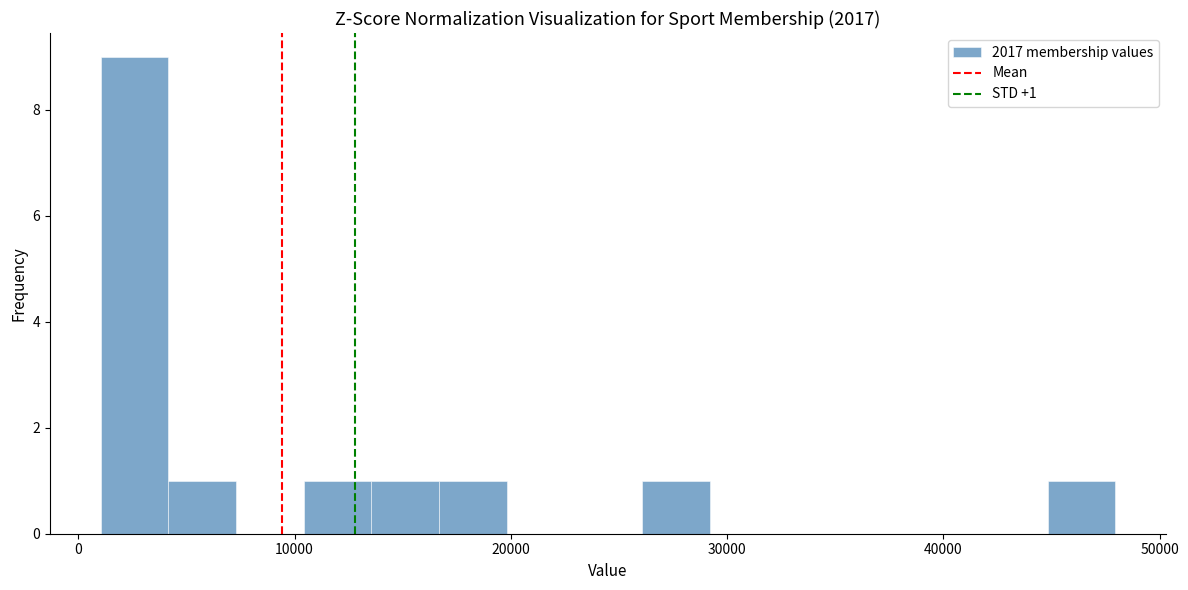

Around what value on the x-axis is the tallest bar? Give the approximate position of its centre, as read against the axis.

3000